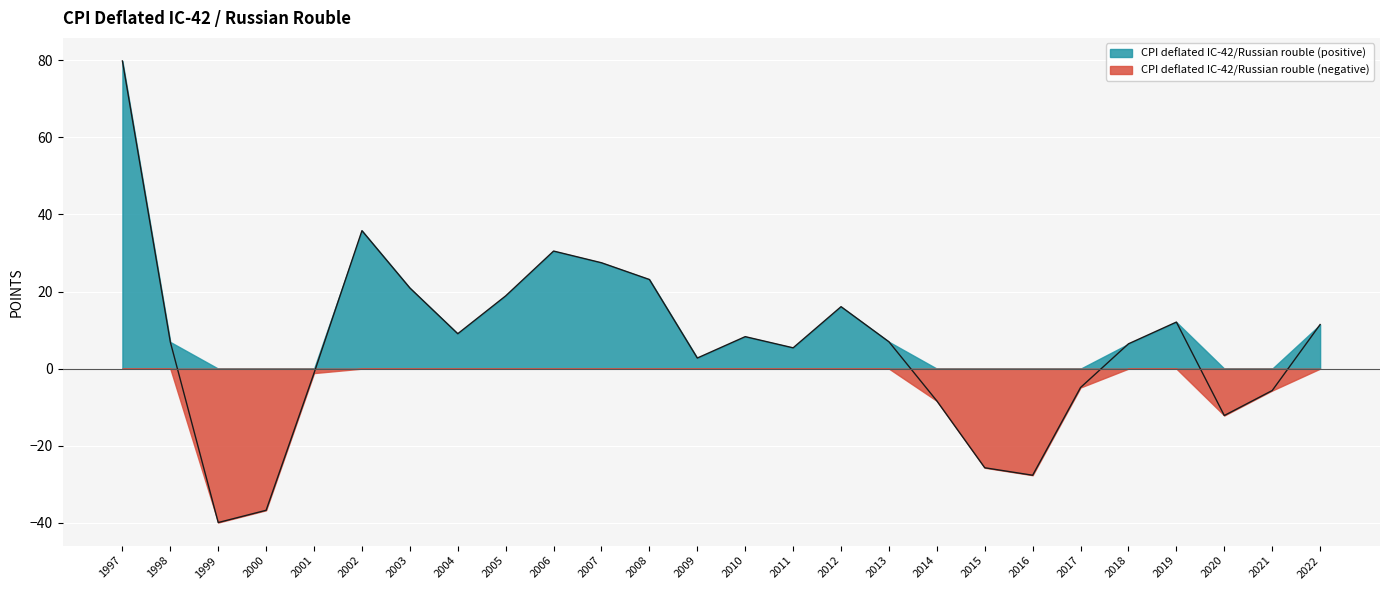

Read the value at 2018.

6.4